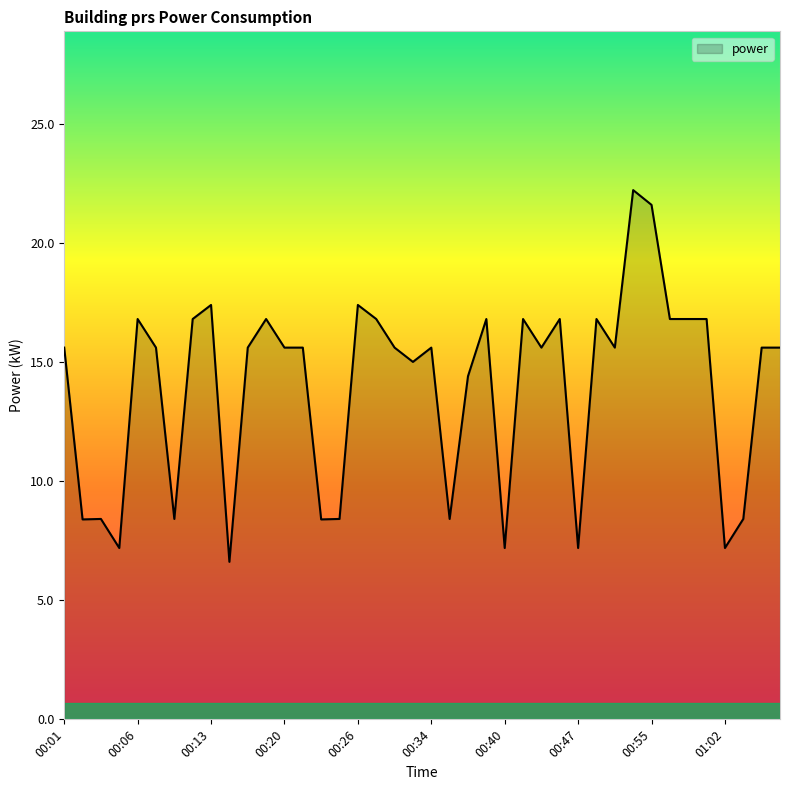

What is the greatest value displayed?

22.2